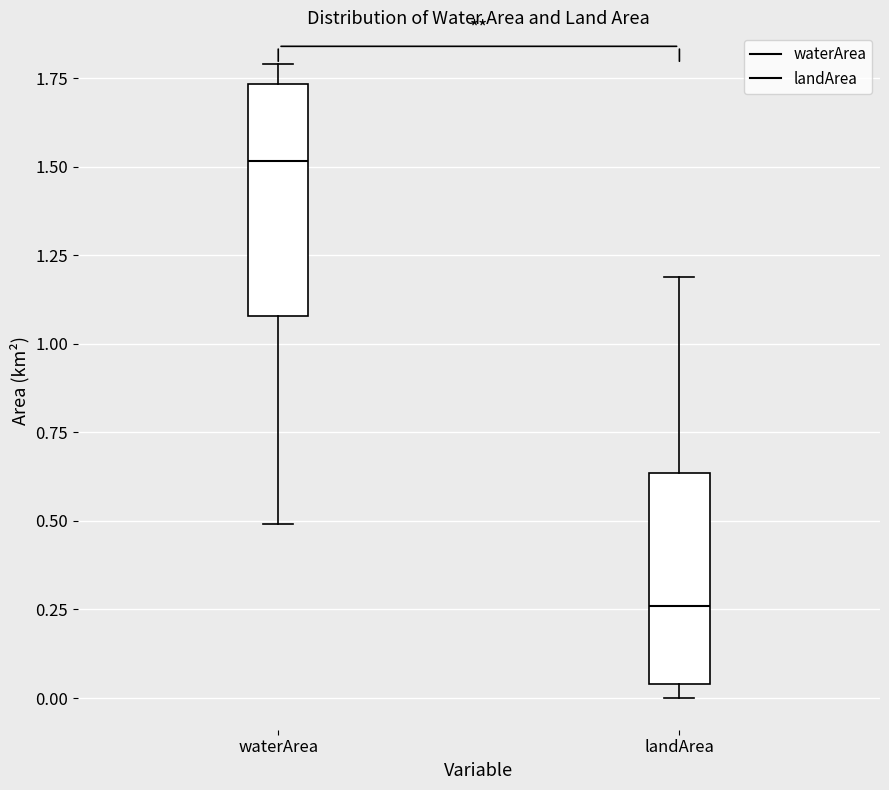

Where does the lower whisker of the box for waterArea end on the y-axis? The values are not printed on the chart, so give them approximately, as read against the axis.

0.50